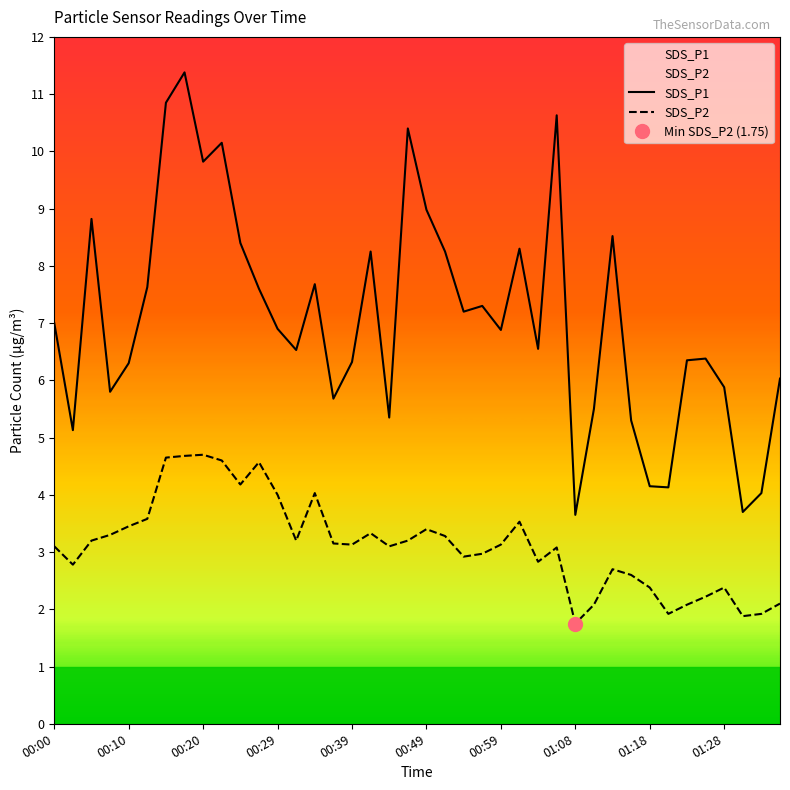

True or false: SDS_P1 has a value of 4.2 at 01:18.

True